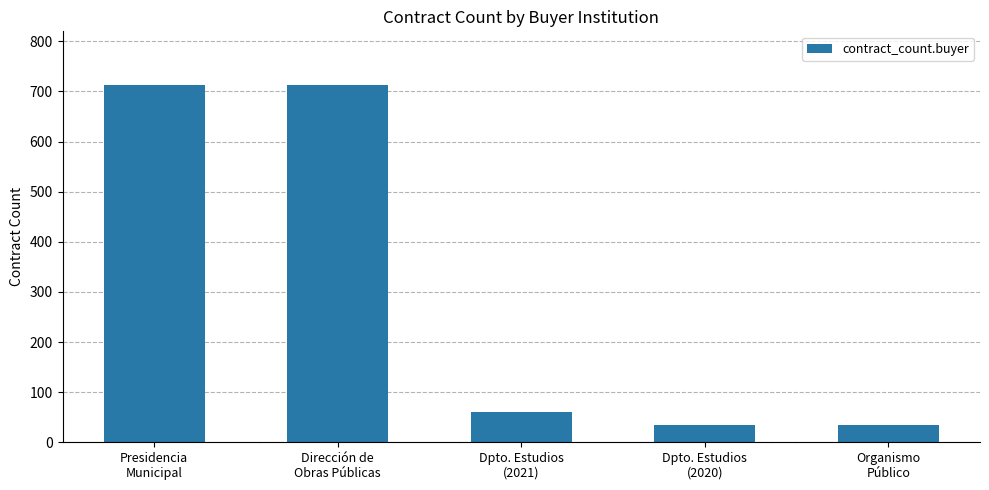

What is the maximum value shown in the chart?

713